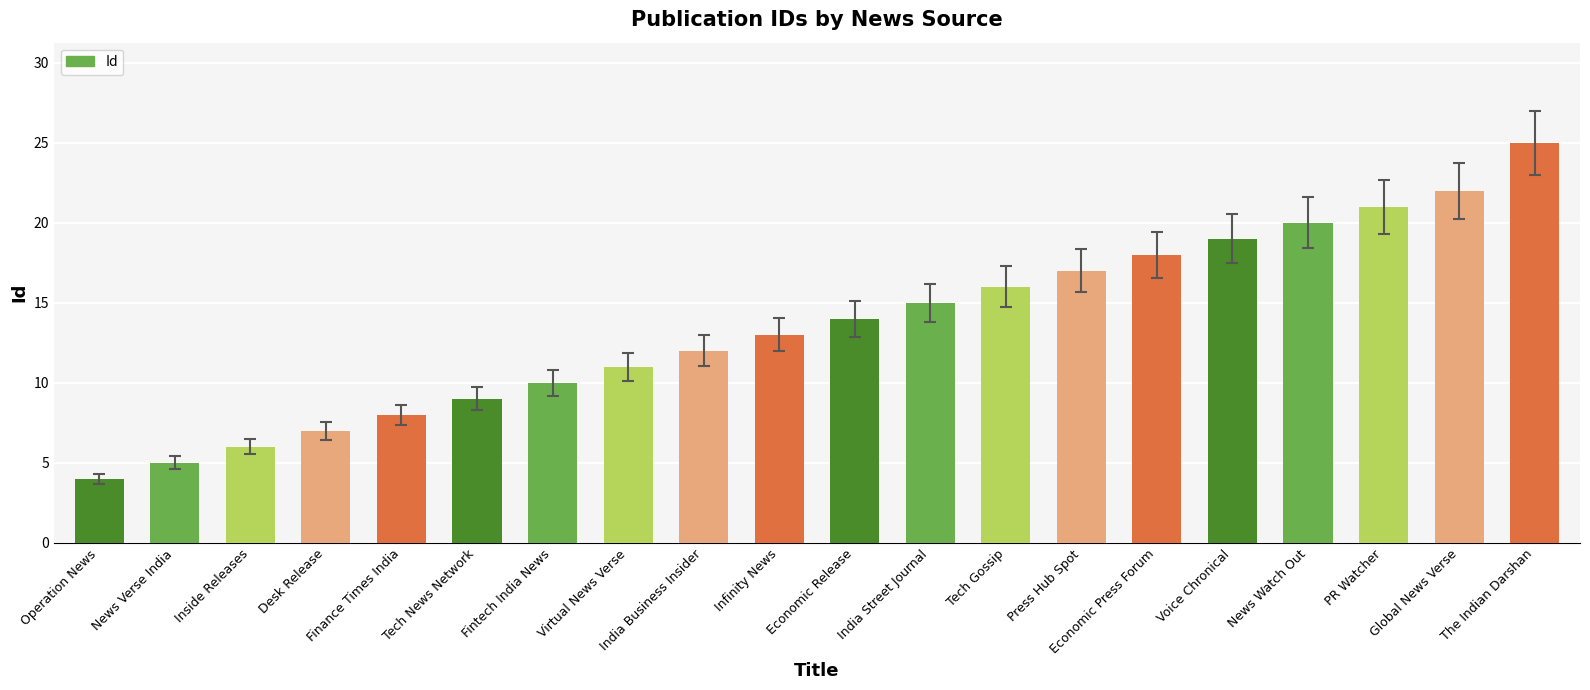

What is the change in value from India Business Insider to PR Watcher?

+9